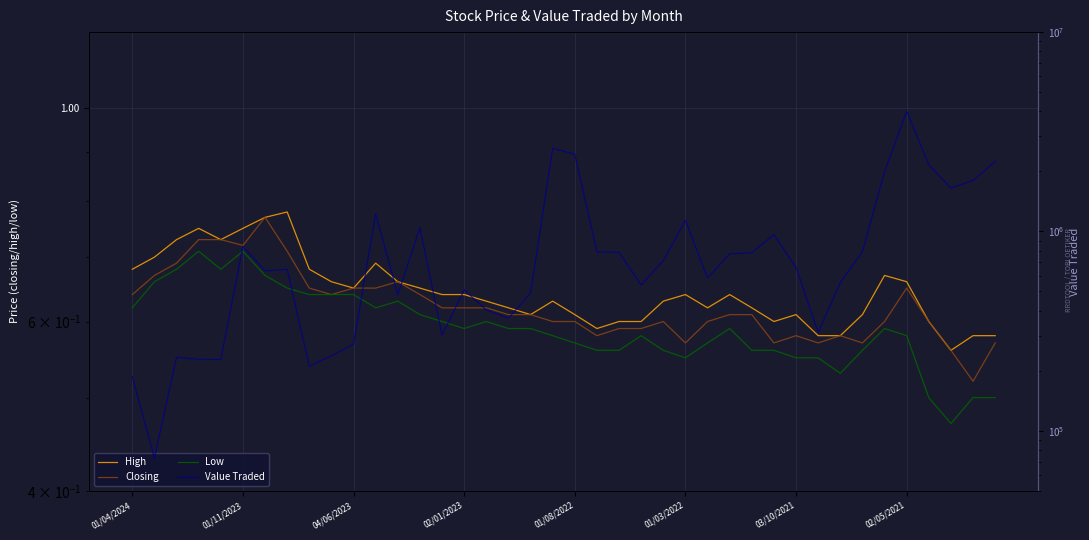

Is it true that High equals 1.0 at 01/08/2022?

False